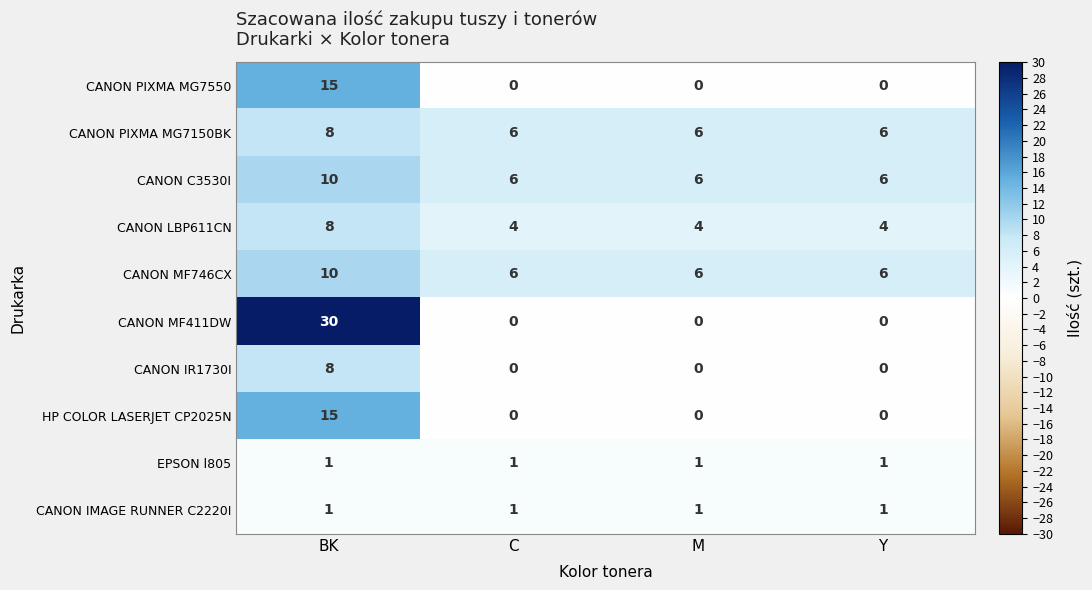

Count the CANON PIXMA MG7150BK values in the range 6 to 8.

4